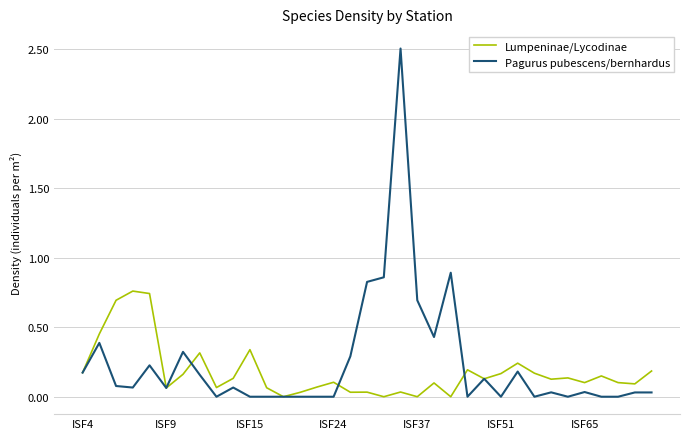

What is the maximum value shown in the chart?

2.5